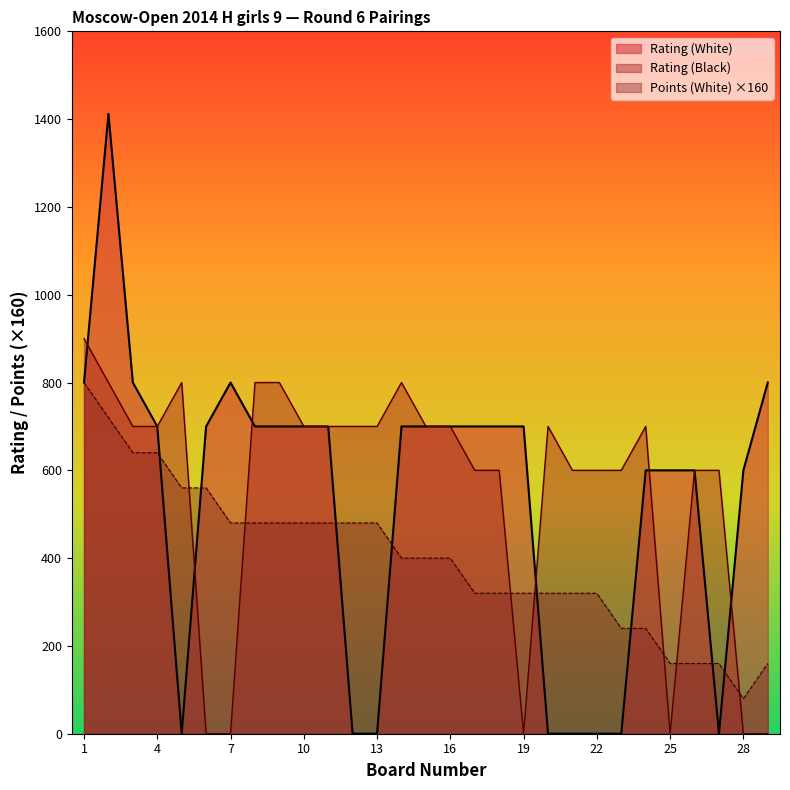

Is the value of Rating (Black) at 5 greater than the value of Points (White) at 19?

Yes